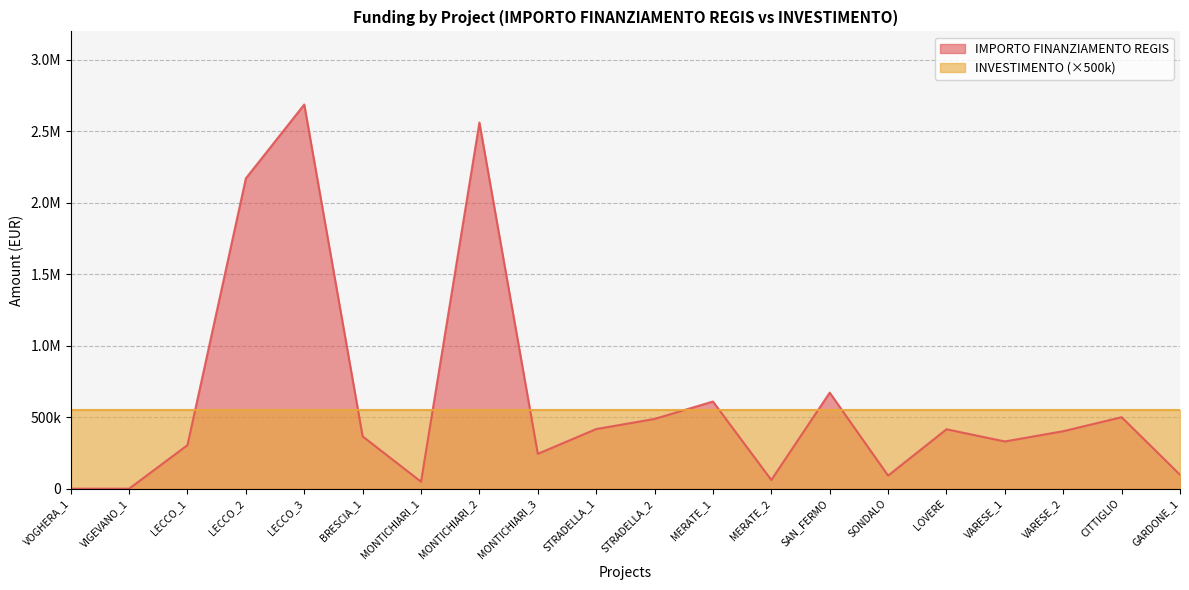

How many positive values are there?

18